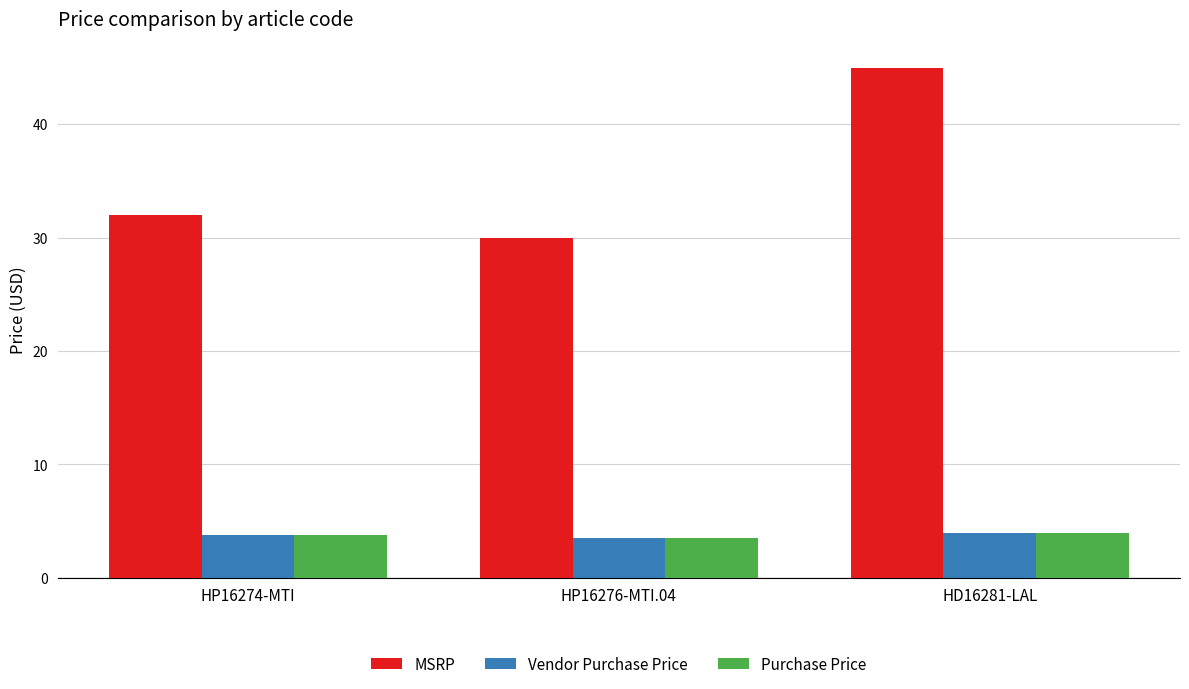

How many bars are there in total?

9